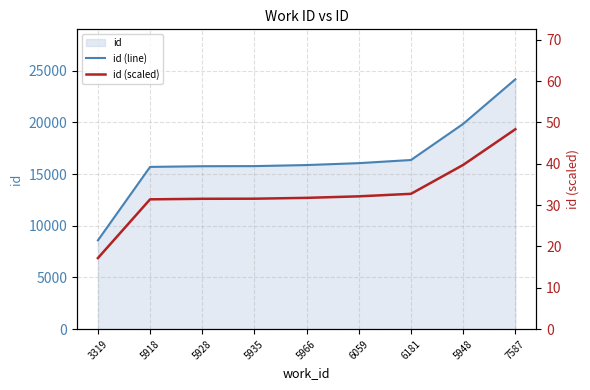

Rank the series at 3319 from lowest to highest value.

id (scaled), id (line)